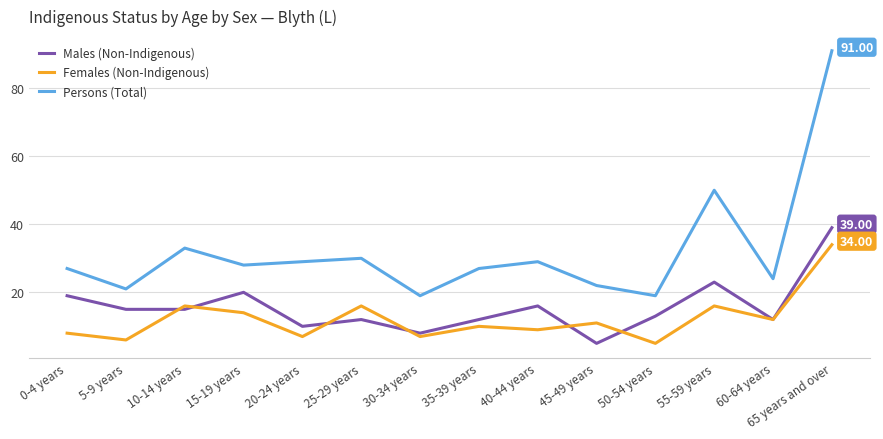

How many interior local peaks does the Persons (Total) series have?

4